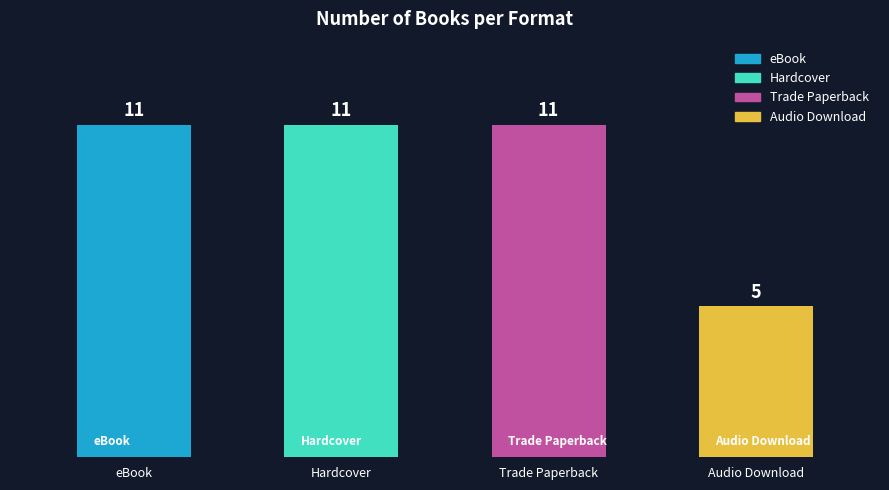

What is the greatest value displayed?

11